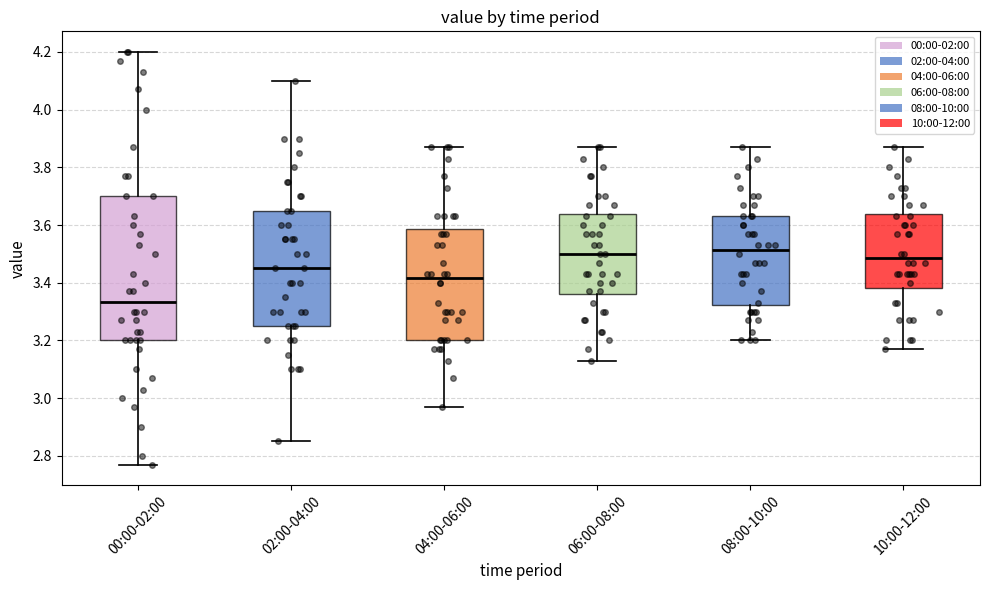

Reading left to right, transcribe this box plot: for each box, give where its median line is, the range the box spans, and where its two whiskers end, as read against the y-axis. The values are not printed on the chart, so give them approximately, as read against the axis.

00:00-02:00: median 3.34, box 3.20 to 3.70, whiskers 2.78 to 4.20
02:00-04:00: median 3.46, box 3.26 to 3.66, whiskers 2.86 to 4.10
04:00-06:00: median 3.42, box 3.20 to 3.58, whiskers 2.98 to 3.88
06:00-08:00: median 3.50, box 3.36 to 3.64, whiskers 3.14 to 3.88
08:00-10:00: median 3.52, box 3.32 to 3.64, whiskers 3.20 to 3.88
10:00-12:00: median 3.48, box 3.38 to 3.64, whiskers 3.18 to 3.88